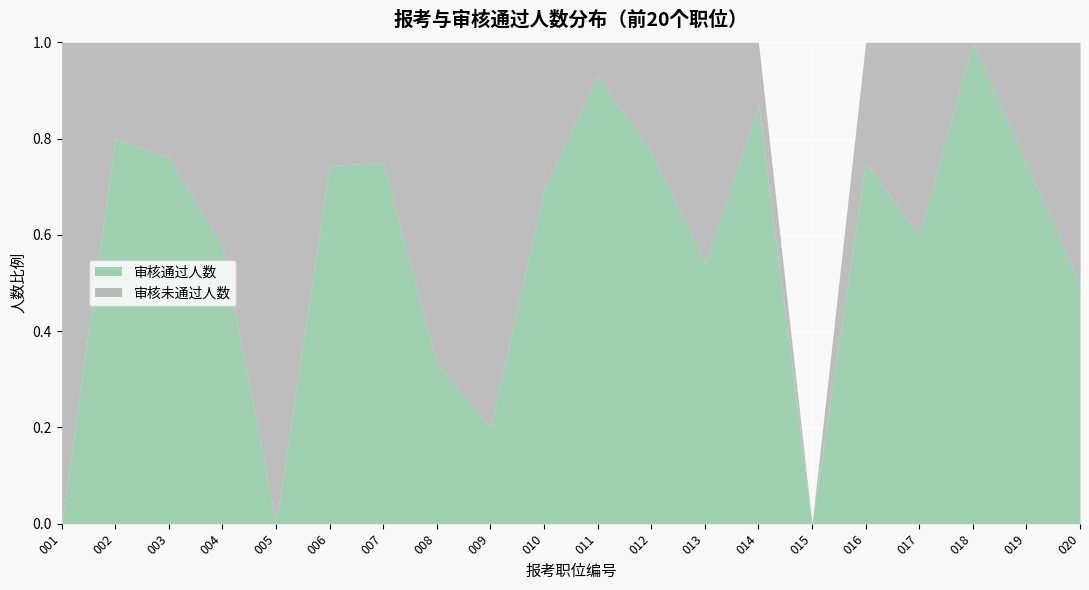

True or false: 审核通过人数 has a value of 0.7 at 010.

True